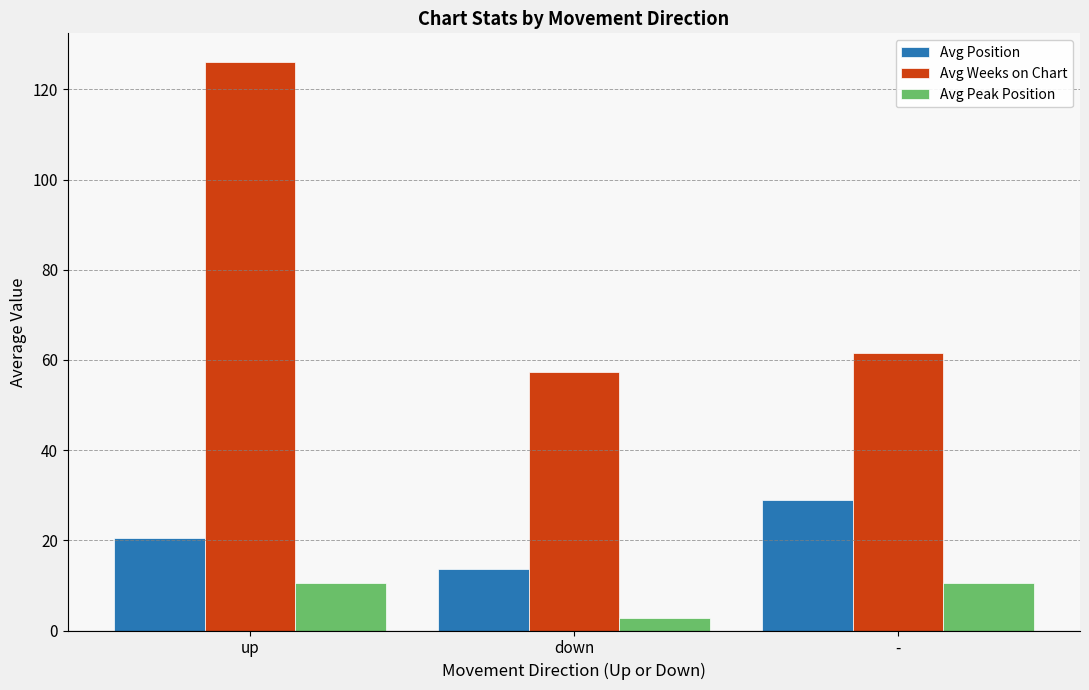

The value of Avg Position at up is 20.6. True or false?

True